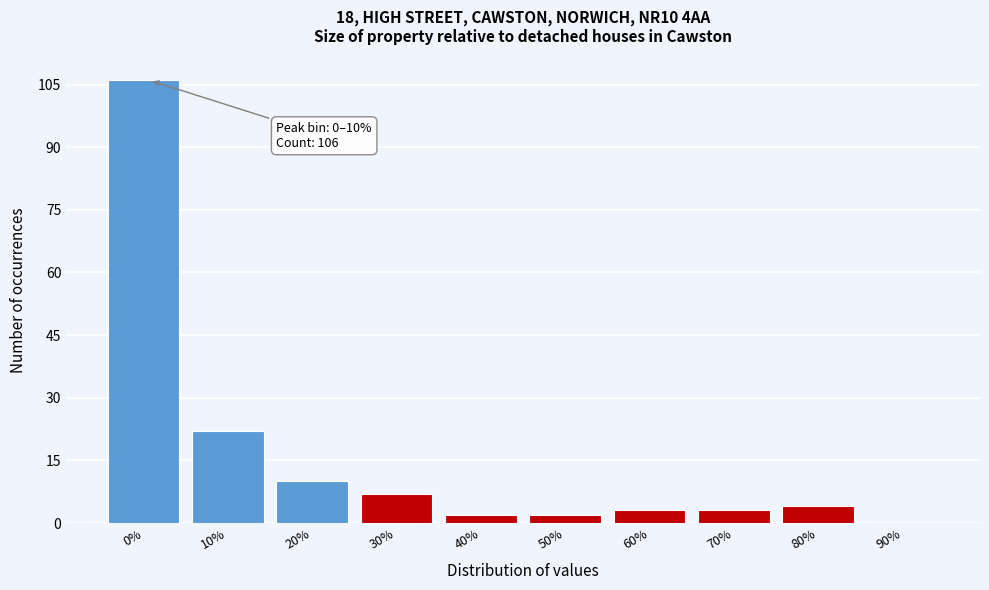

Reading left to right, list all the values displayed in this chart.

0%=106	10%=22	20%=10	30%=7	40%=2	50%=2	60%=3	70%=3	80%=4	90%=0